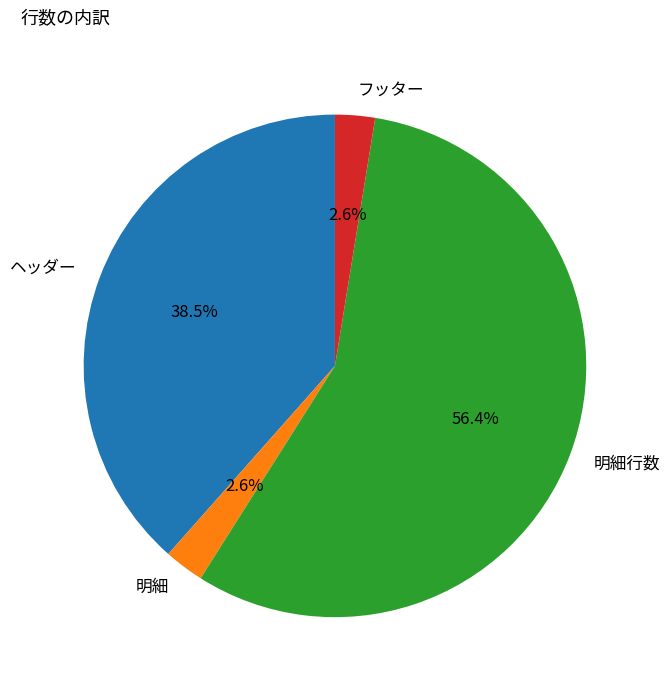

The 明細 slice represents 3% of the pie. True or false?

True